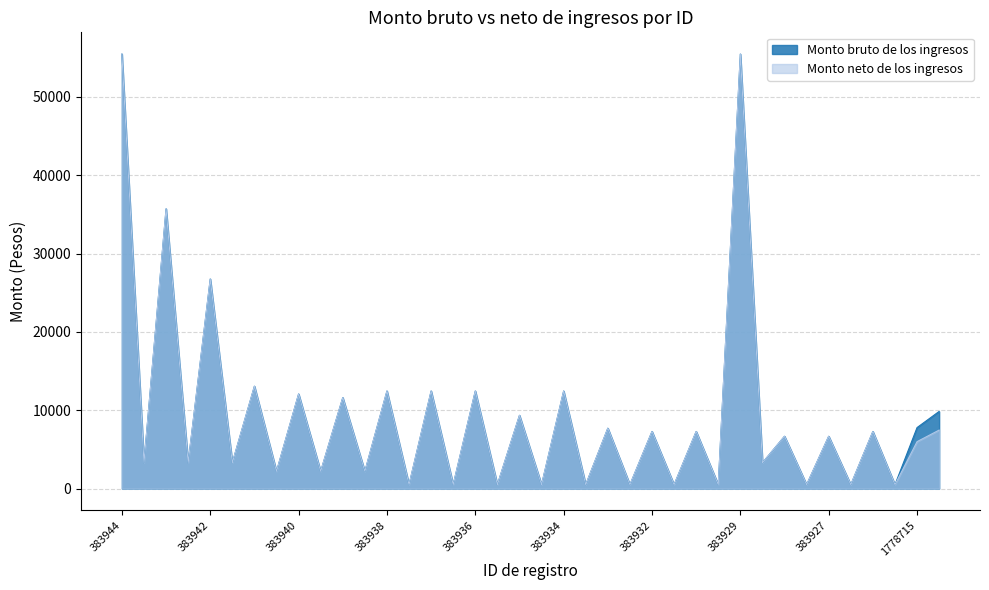

Where does the Monto neto de los ingresos series first go above 6679?

383944